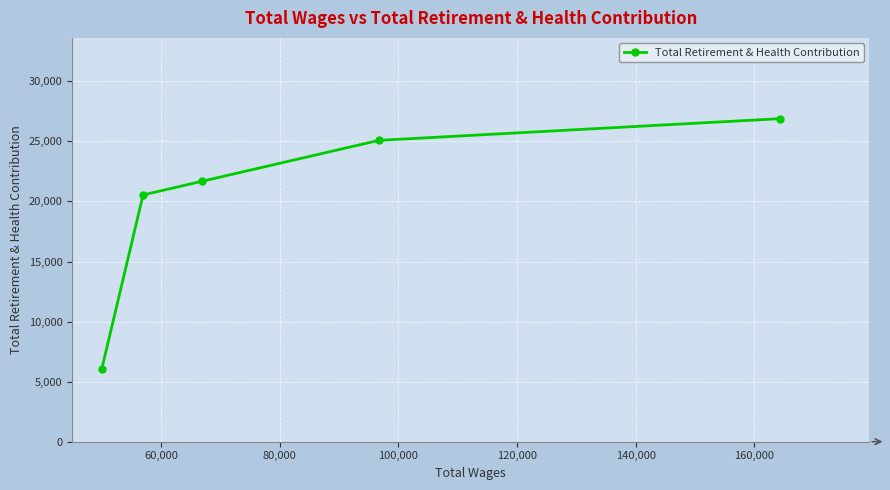

Count the number of data series in this chart.

1